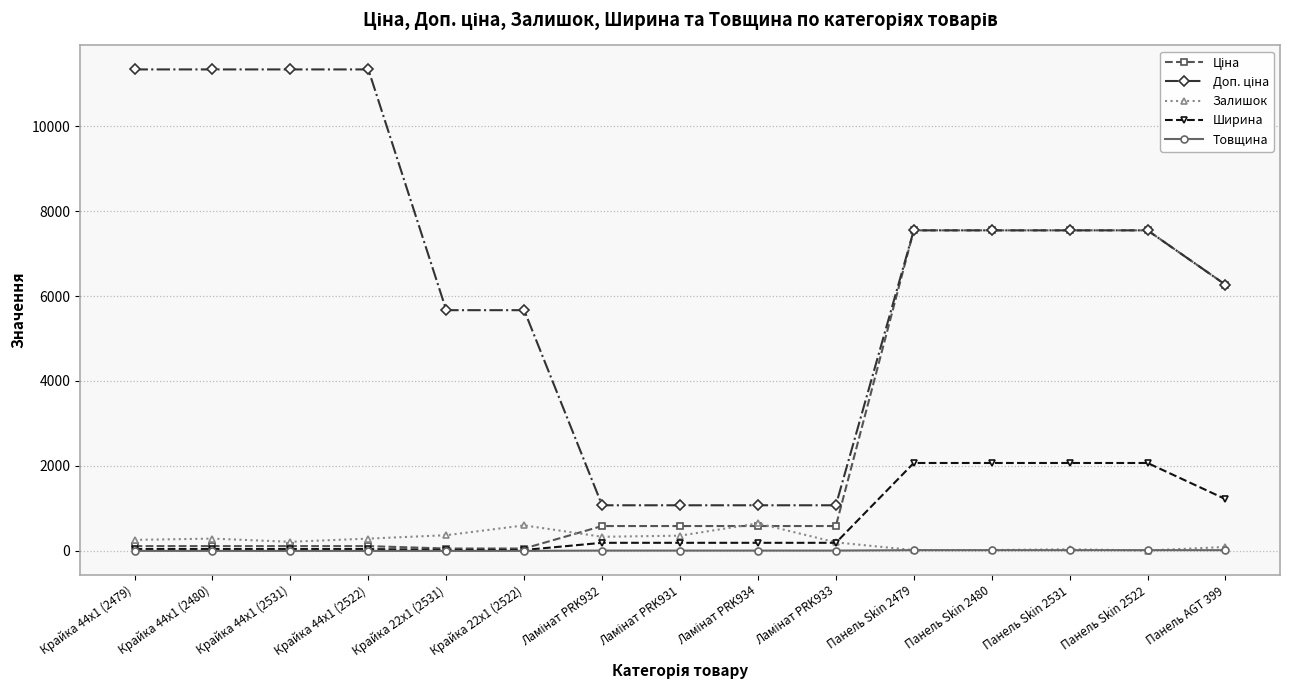

What is the sum of the Товщина values at Крайка 22x1 (2522) and Крайка 44x1 (2522)?

2.0